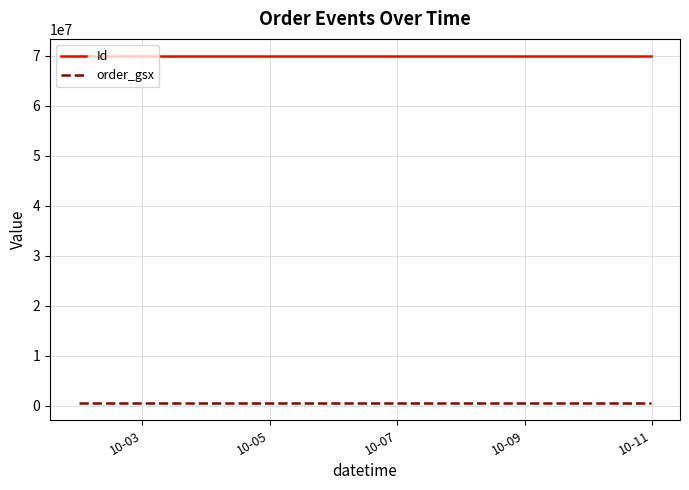

Rank the series by their average value, from lowest to highest.

order_gsx, Id